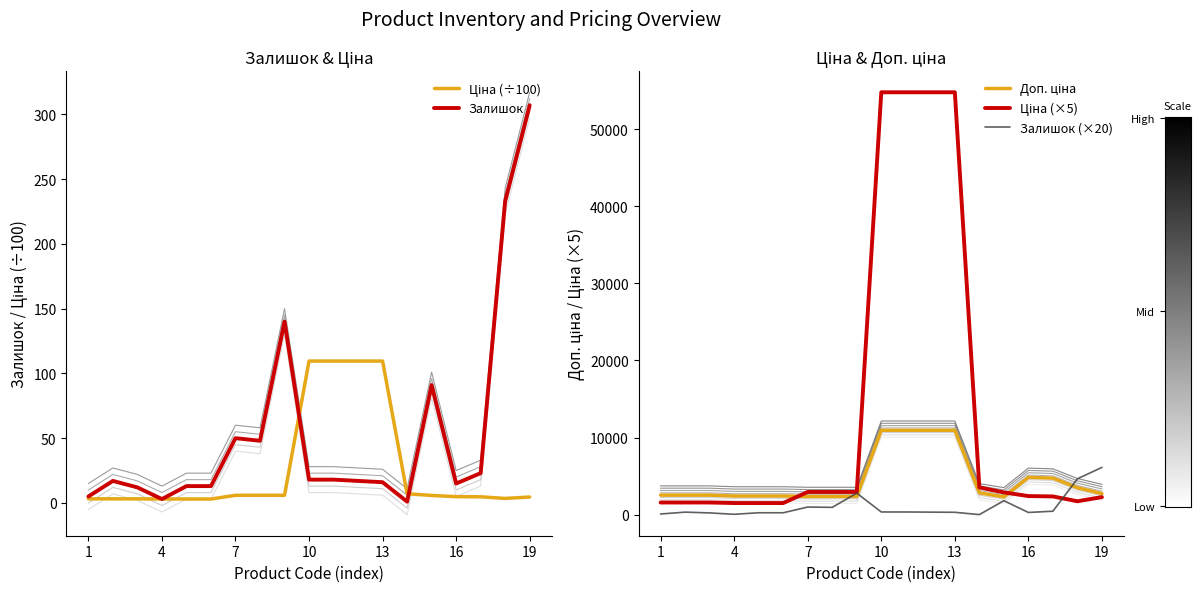

True or false: Ціна (×5) has more than 0 points higher than both neighbors.

False